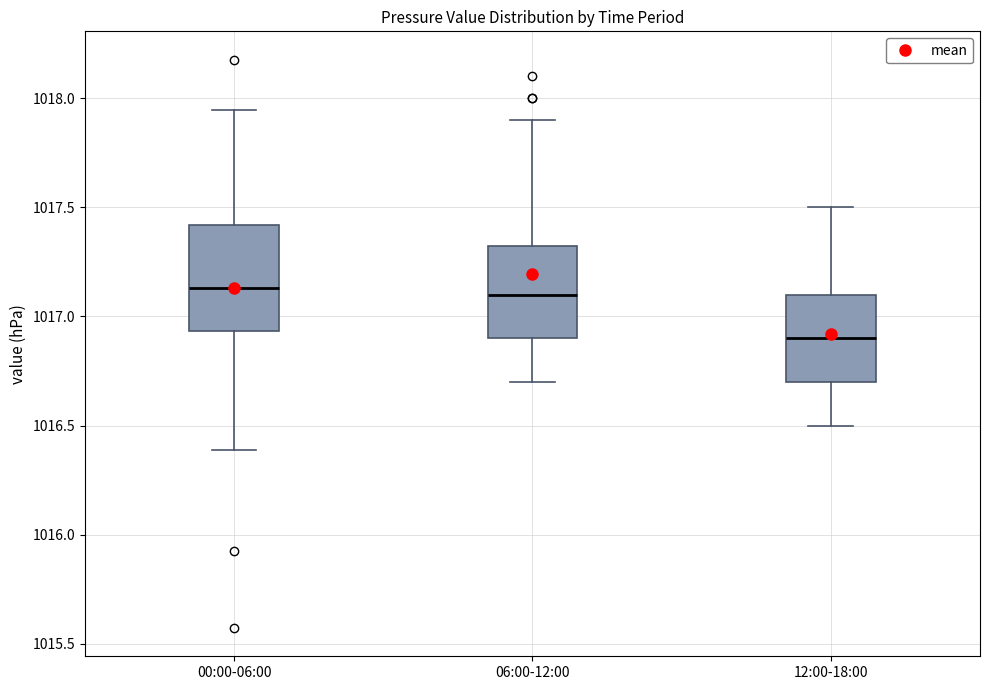

Reading left to right, transcribe this box plot: for each box, give where its median line is, the range the box spans, and where its two whiskers end, as read against the y-axis. The values are not printed on the chart, so give them approximately, as read against the axis.

00:00-06:00: median 1017.15, box 1016.95 to 1017.40, whiskers 1016.40 to 1017.95
06:00-12:00: median 1017.10, box 1016.90 to 1017.35, whiskers 1016.70 to 1017.90
12:00-18:00: median 1016.90, box 1016.70 to 1017.10, whiskers 1016.50 to 1017.50